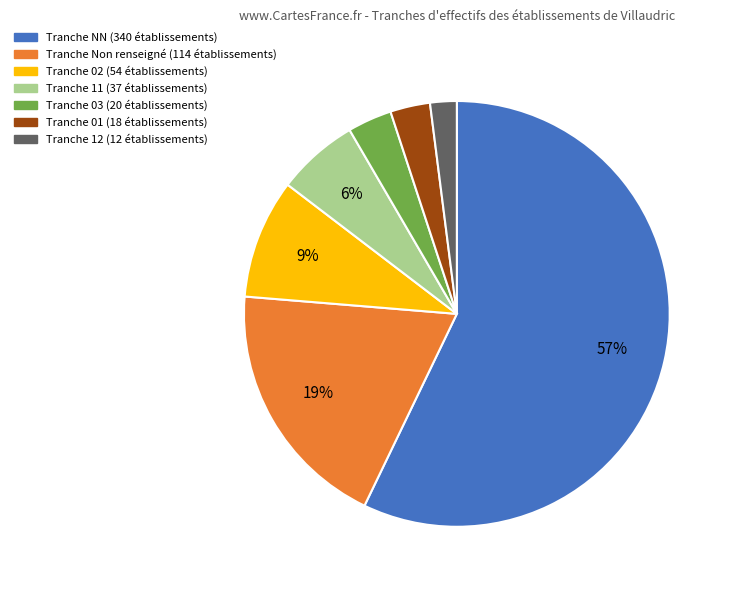

Is there a majority slice in this chart?

Yes